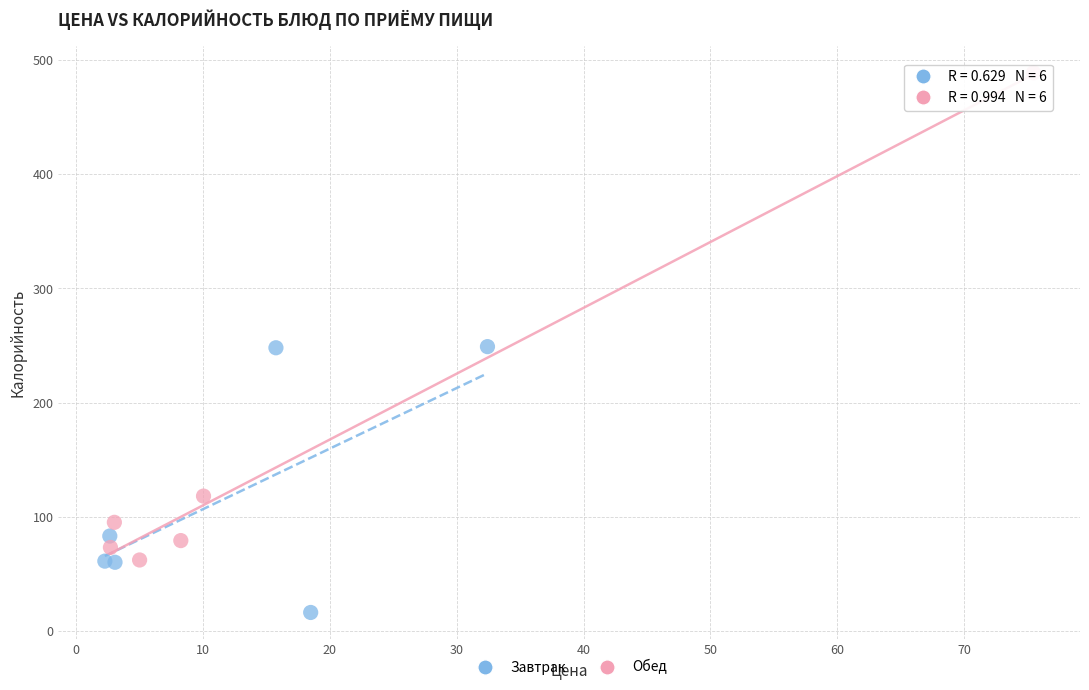

Which series has the widest spread of Y values?

Обед